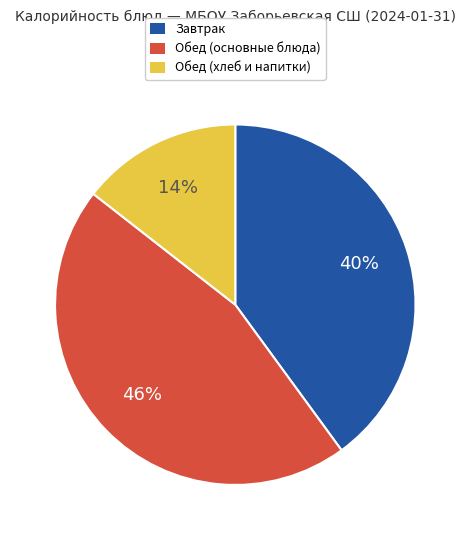

What is the largest slice in the pie chart?

Обед (основные блюда)